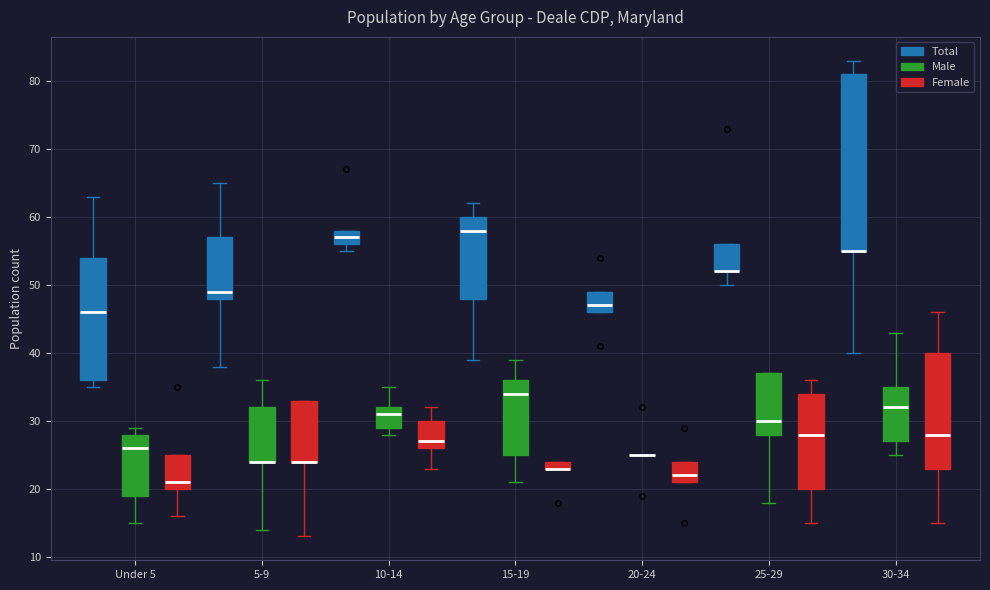

Where is the lower edge of the box for 20-24 (Total) on the y-axis? The values are not printed on the chart, so give them approximately, as read against the axis.

46